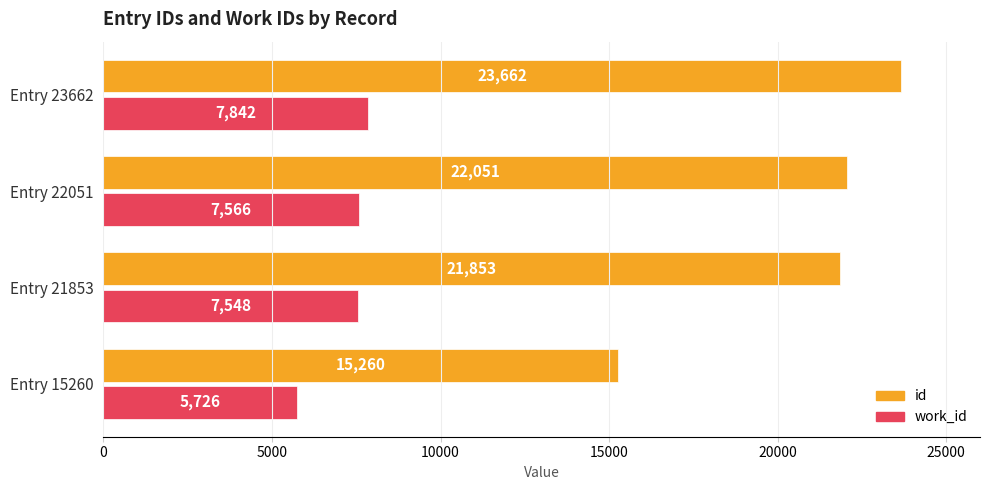

Which category has the highest value across all series?

Entry 23662